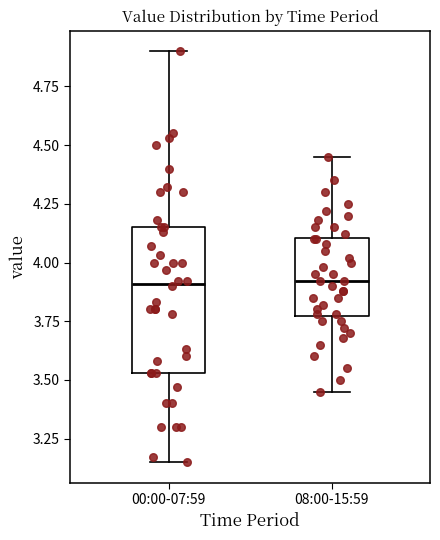

Reading left to right, transcribe this box plot: for each box, give where its median line is, the range the box spans, and where its two whiskers end, as read against the y-axis. The values are not printed on the chart, so give them approximately, as read against the axis.

00:00-07:59: median 3.90, box 3.55 to 4.15, whiskers 3.15 to 4.90
08:00-15:59: median 3.90, box 3.75 to 4.10, whiskers 3.45 to 4.45